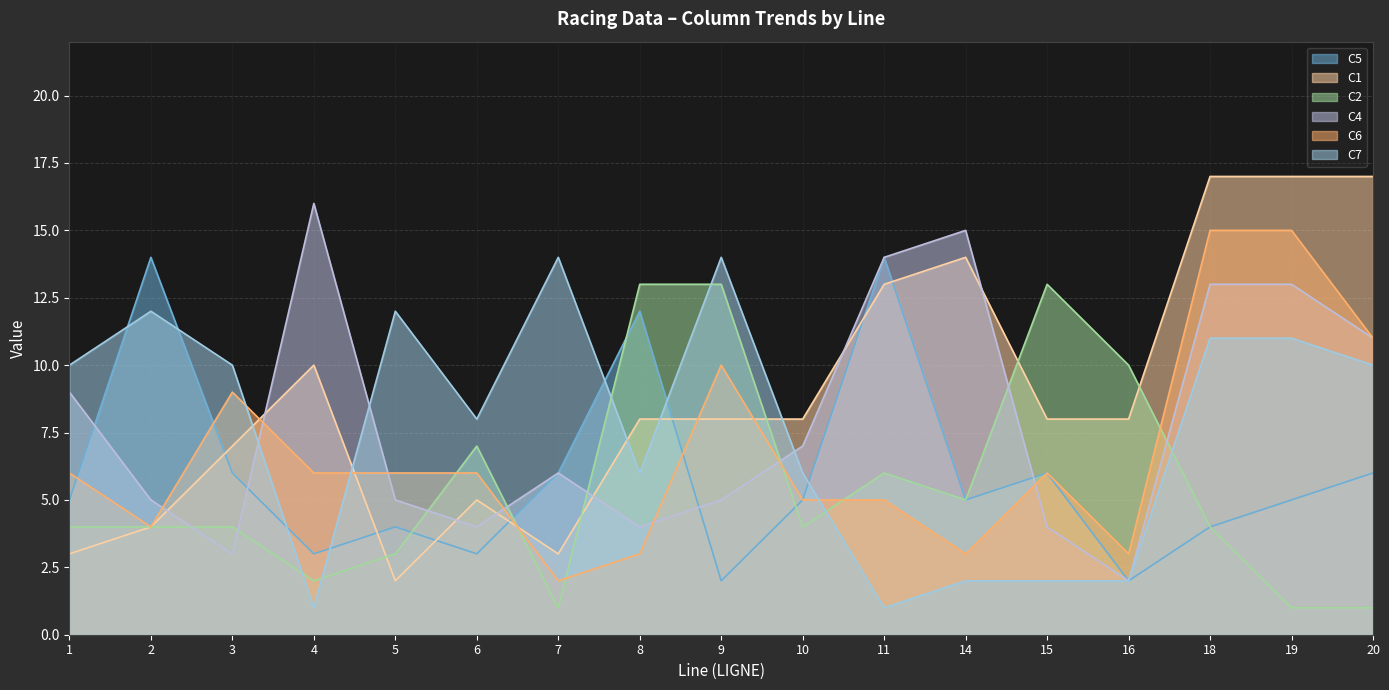

Where is C1 nearest to the value 9?

4